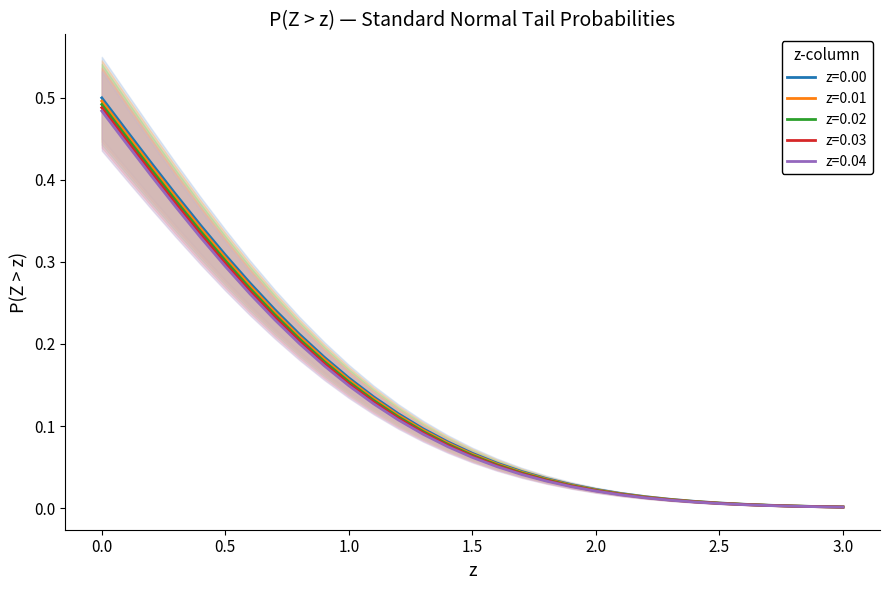

Rank the categories by z=0.04 value from lowest to highest.

3.0, 2.9, 2.8, 2.7, 2.6, 2.5, 2.4, 2.3, 2.2, 2.1, 2.0, 1.9, 1.8, 1.7, 1.6, 1.5, 1.4, 1.3, 1.2, 1.1, 1.0, 0.9, 0.8, 0.7, 0.6, 0.5, 0.4, 0.3, 0.2, 0.1, 0.0